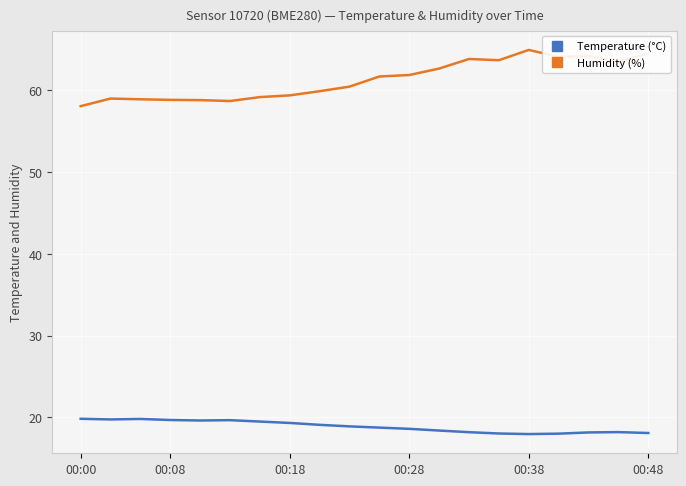

What is the maximum value for Humidity (%)?

65.0